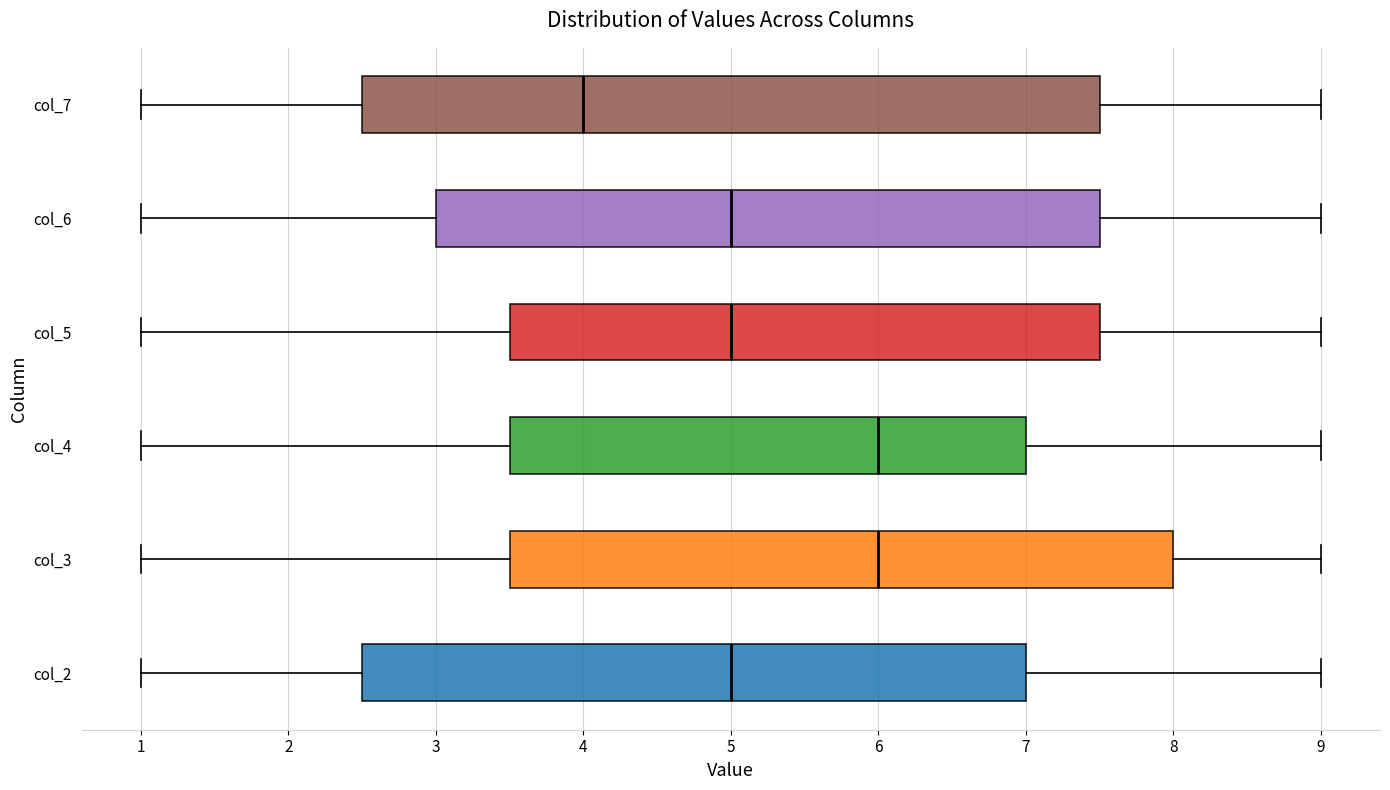

Where does the right whisker of the box for col_4 end on the x-axis? The values are not printed on the chart, so give them approximately, as read against the axis.

9.0